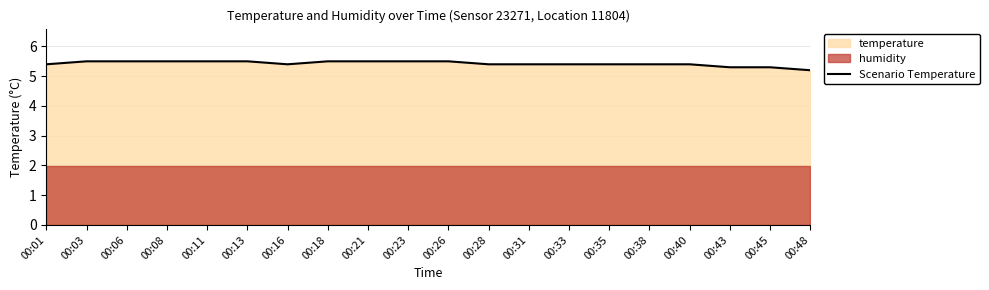

What value does the data have at 00:03?

5.5